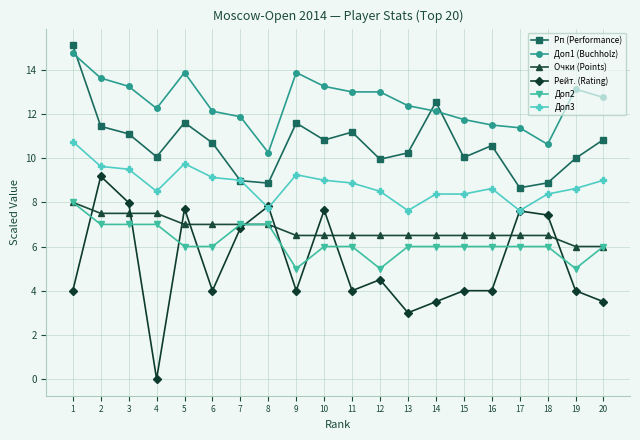

What is the difference between the highest and lowest values at 16?

7.5